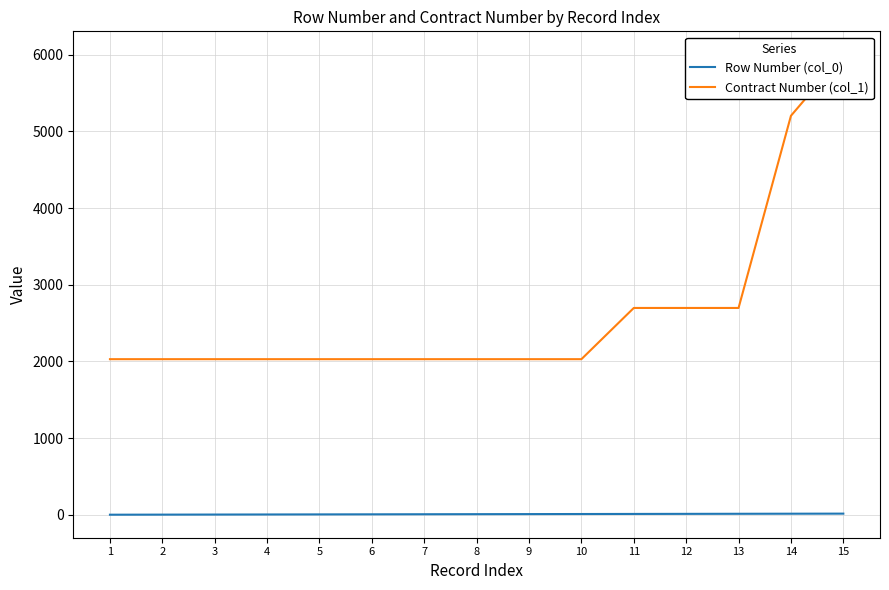

What is the value of the Contract Number (col_1) point at the 11th from the left?

2697